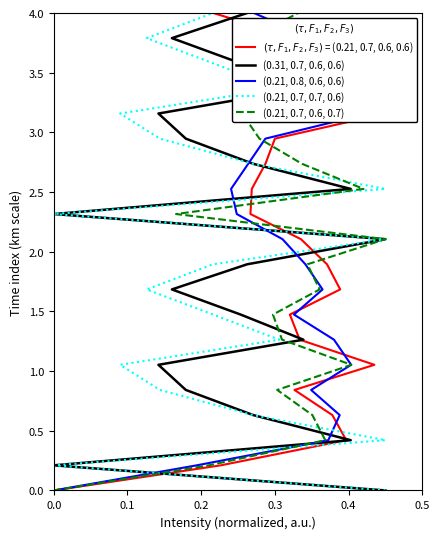

Is the value of (0.31, 0.7, 0.6, 0.6) at 0.5 greater than the value of $(\tau, F_1, F_2, F_3)$ = (0.21, 0.7, 0.6, 0.6) at 8?

No